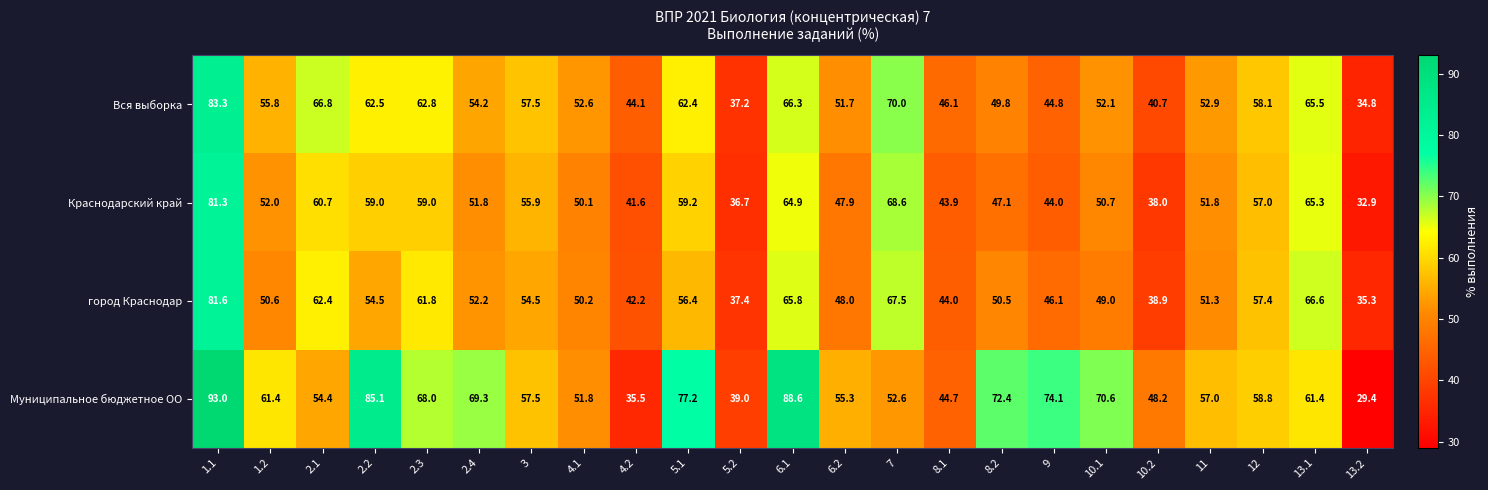

Read the Вся выборка value at 2.4.

54.2